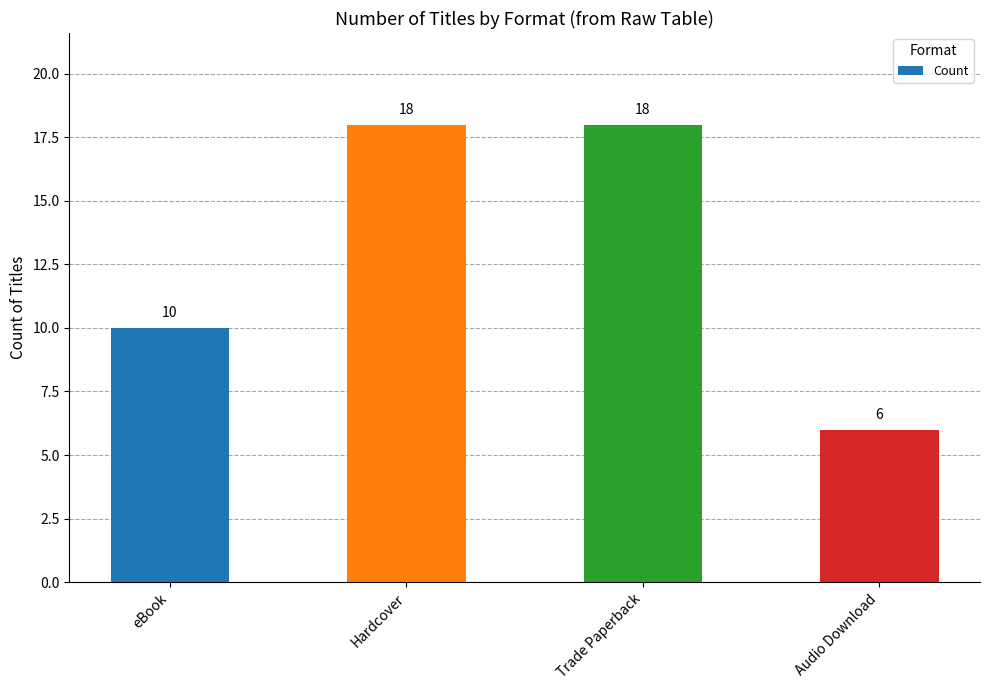

What is the difference between the maximum and minimum values?

12